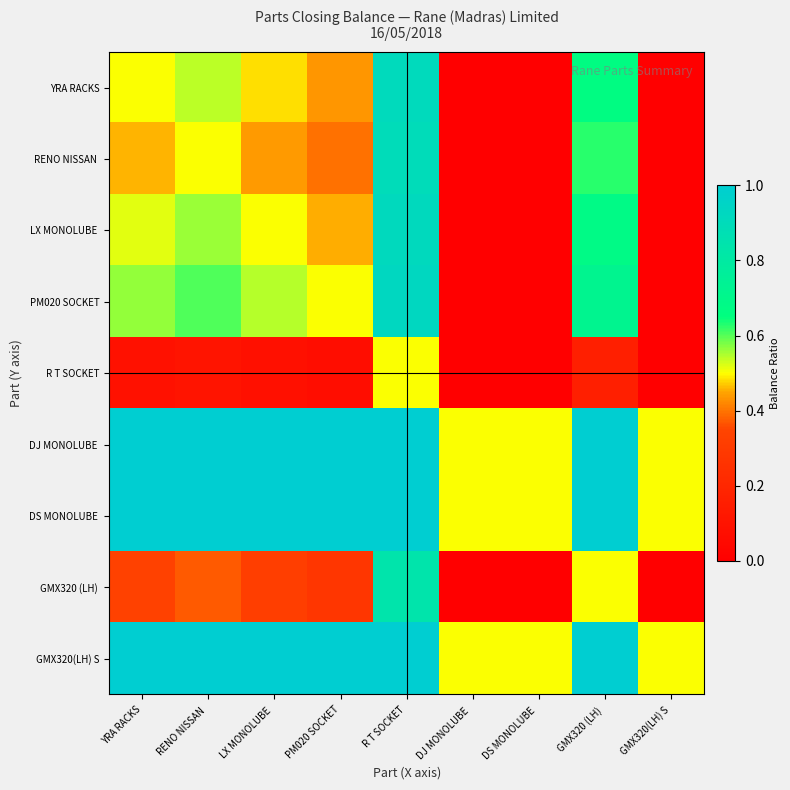

At which category is the sum across all series the highest?

R T SOCKET